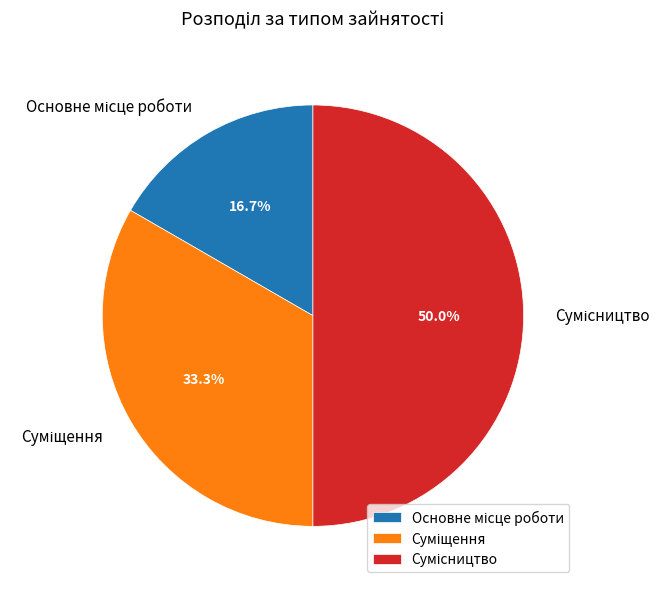

How many segments does this pie chart have?

3